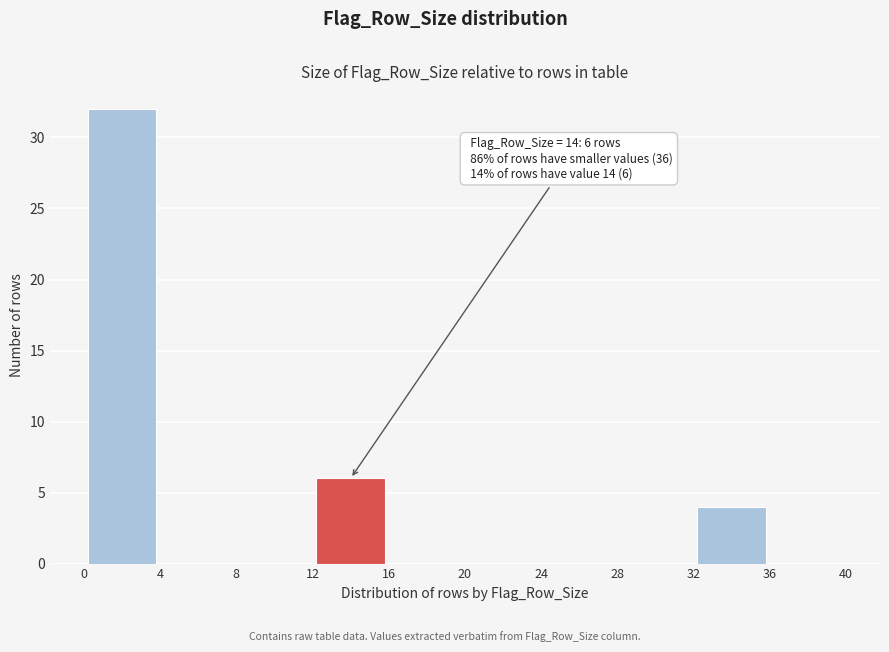

Which range on the x-axis has the tallest bar?

0 to 4